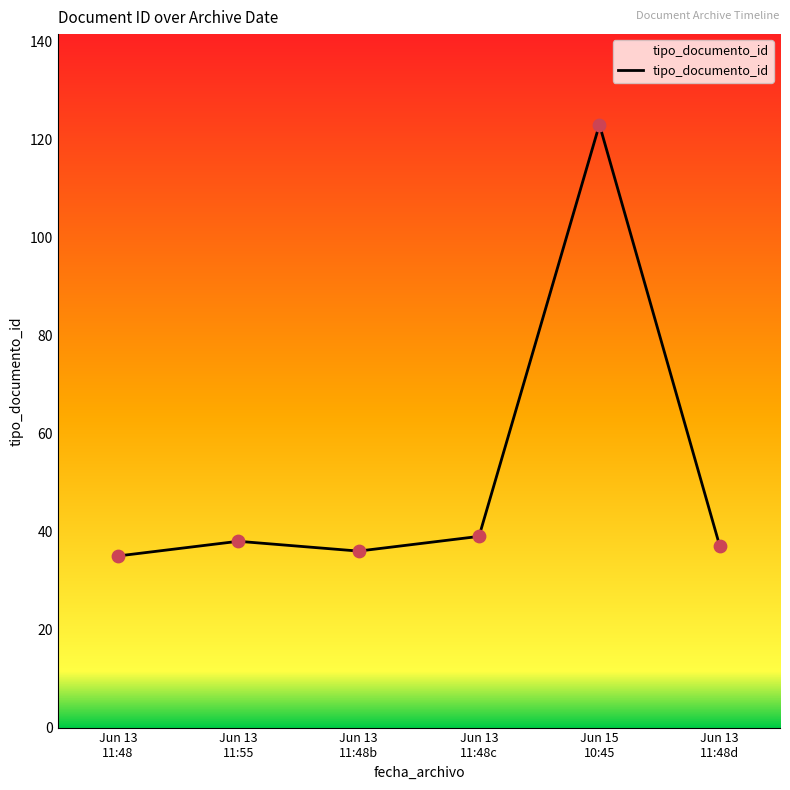

What is the ratio of the value at Jun 13
11:48b to the value at Jun 13
11:55?

0.9